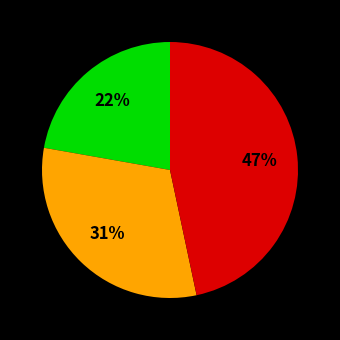

To the nearest percent, what is the average slice percentage?

33%